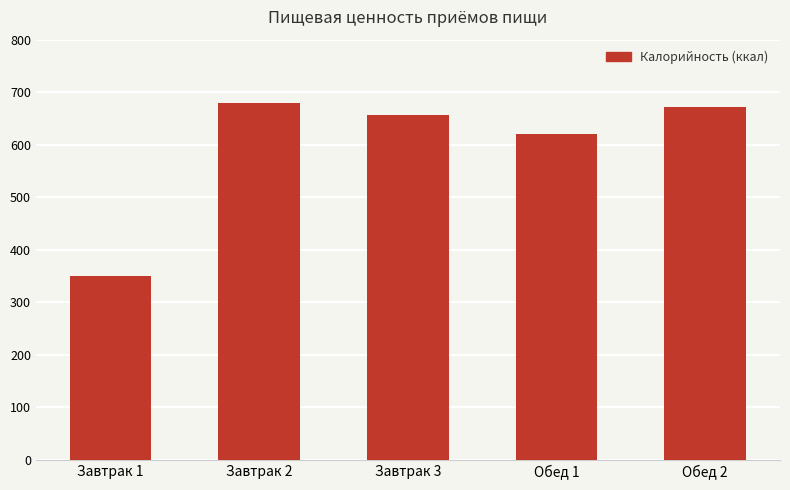

Does the chart contain any negative values?

No